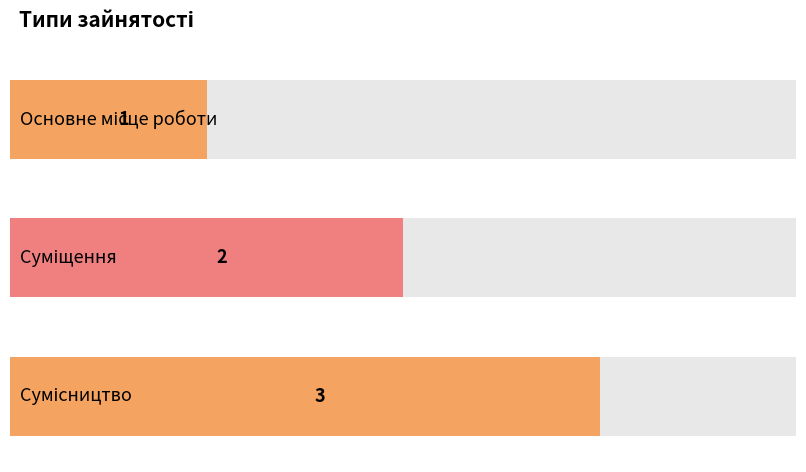

What is the difference between the values at Суміщення and Основне місце роботи?

1